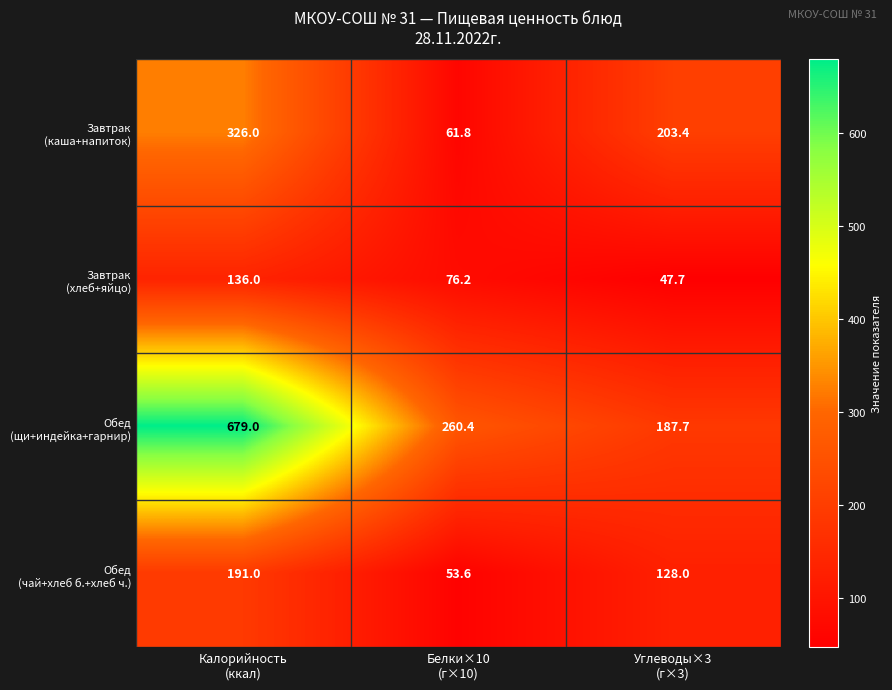

What is the maximum value shown in the chart?

679.0